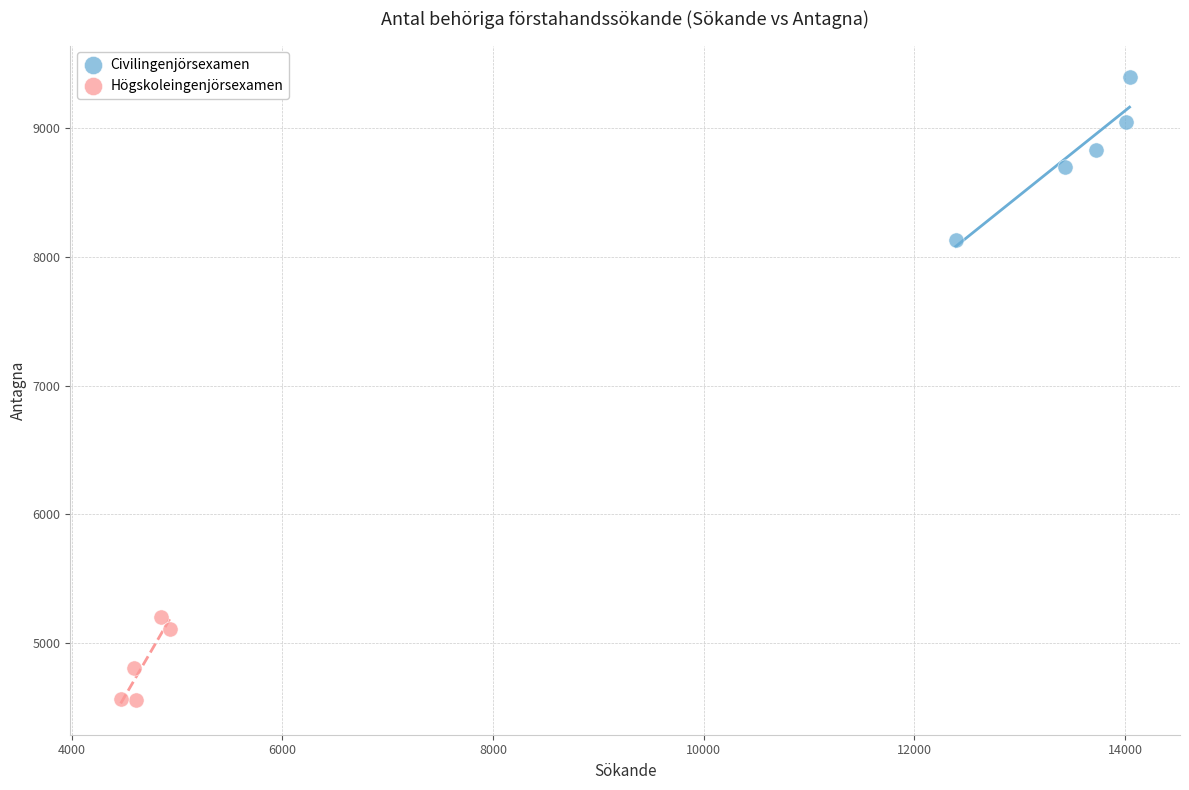

What are all the series names shown in the legend?

Civilingenjörsexamen, Högskoleingenjörsexamen